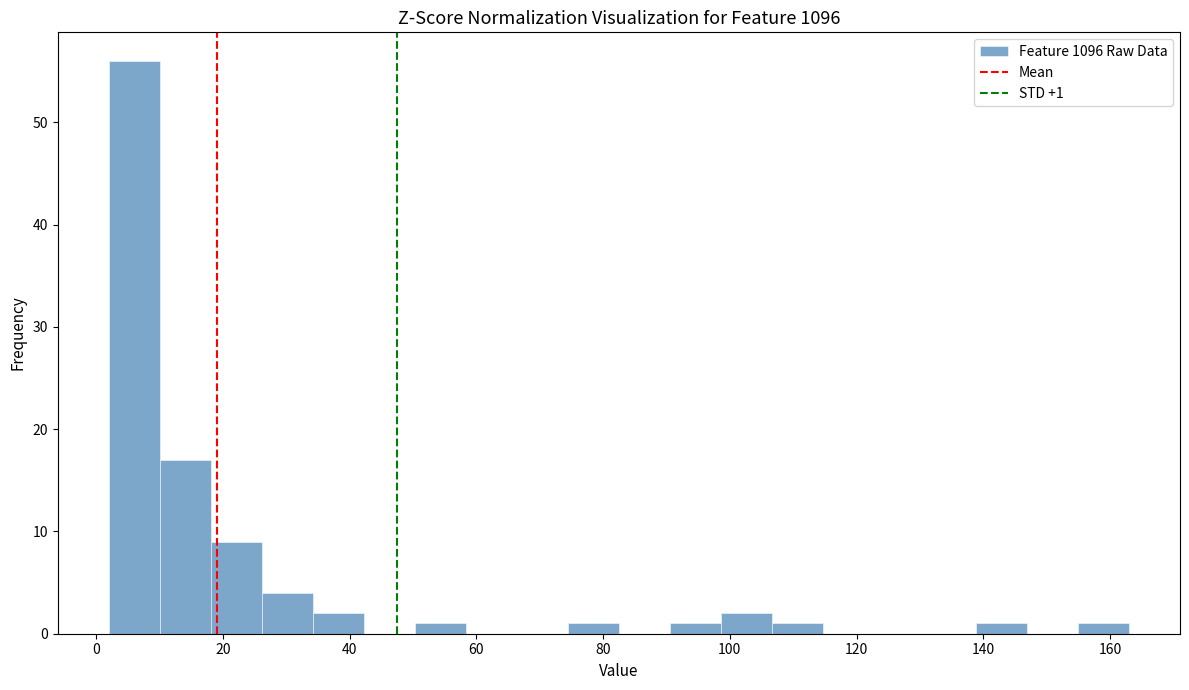

Over which range of the x-axis is the bar tallest?

2 to 10